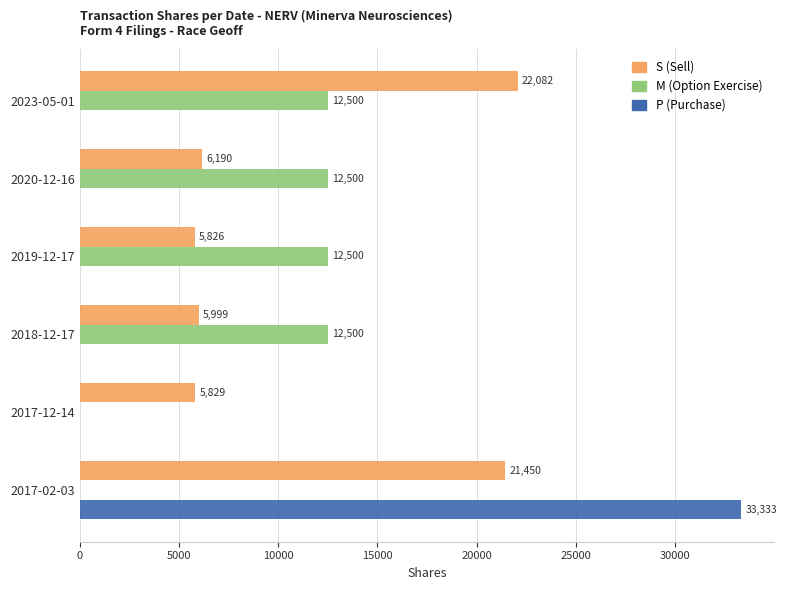

What is the total value across all series at 2017-12-14?

5829